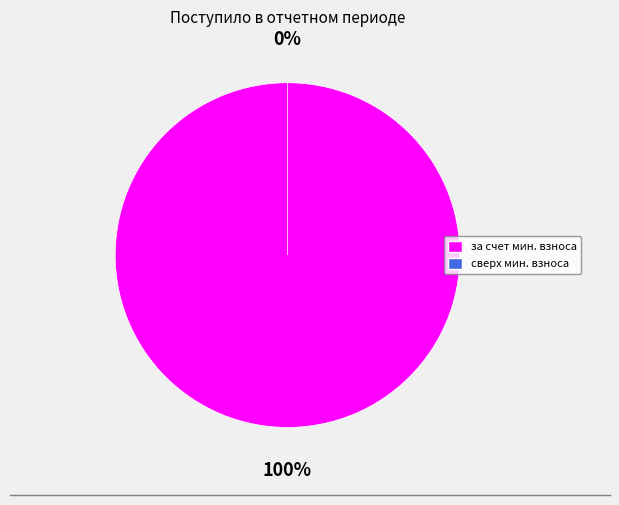

How many segments does this pie chart have?

2